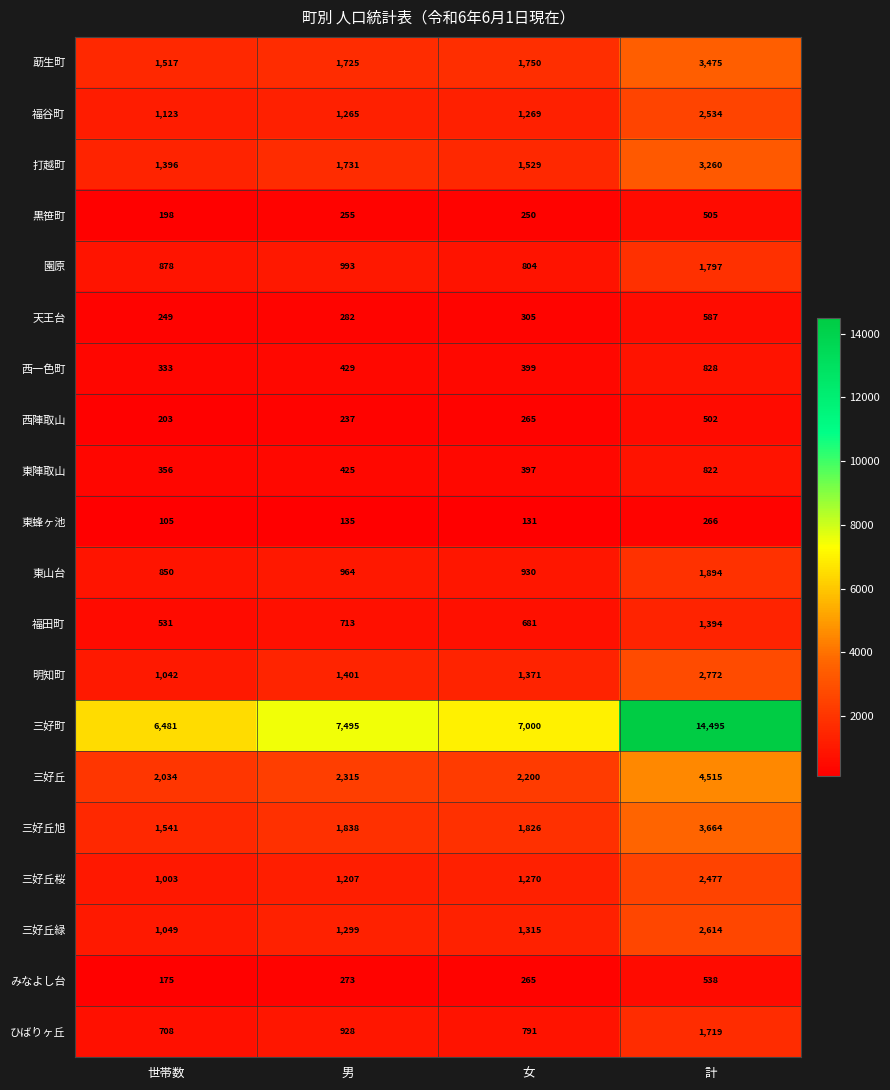

True or false: 福田町 has a value of 713 at 男.

True